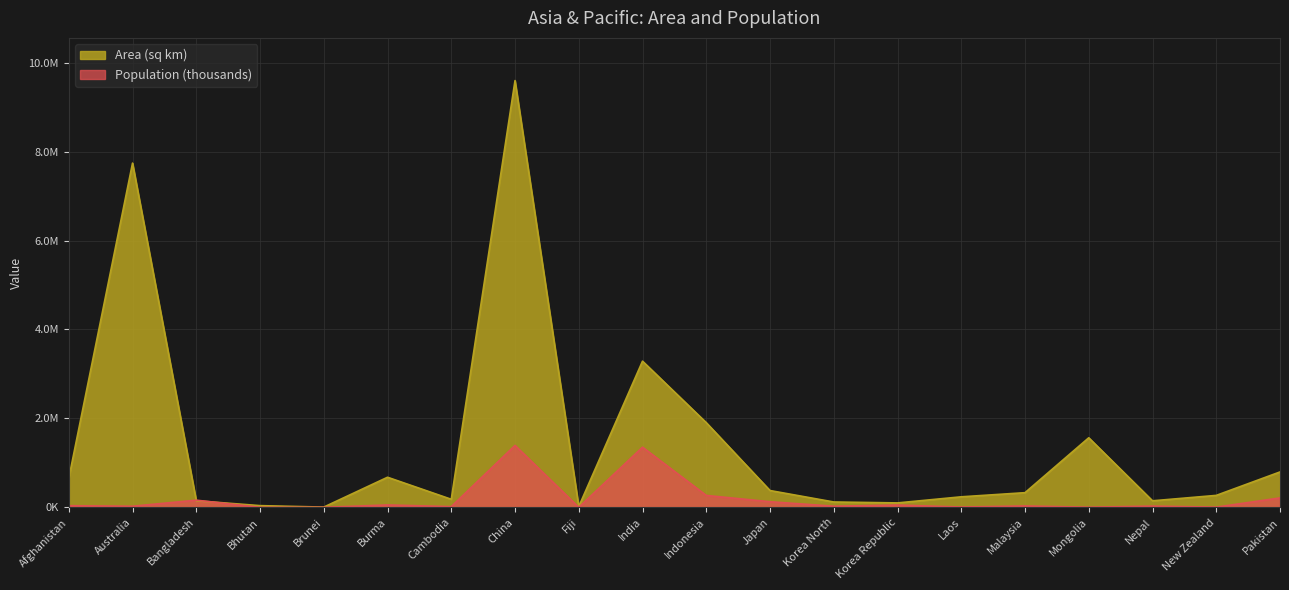

What is the sum of the Population (thousands) values at Mongolia and Pakistan?

215385